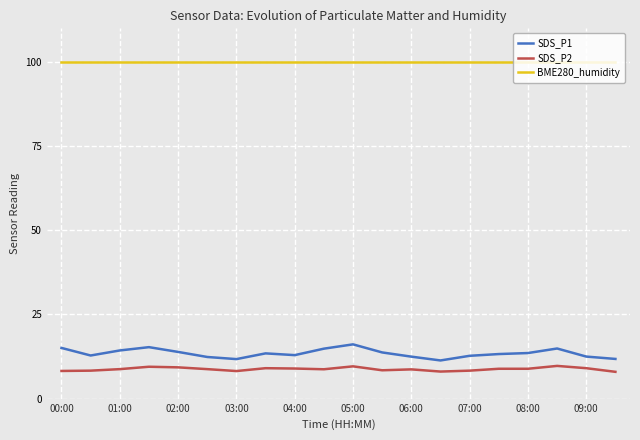

What is the greatest value displayed?

100.0